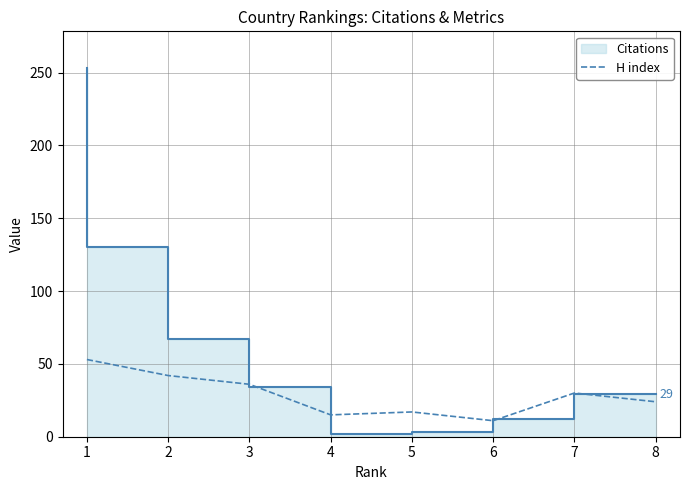

How many data points are less than 30?

4